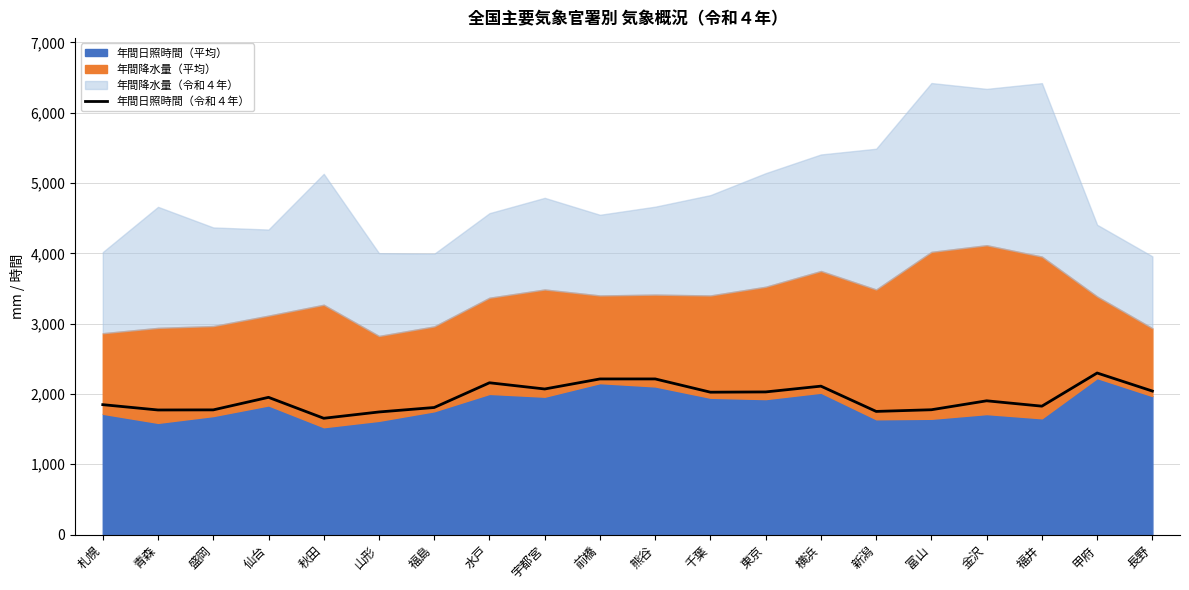

Reading right to left, list all the values displayed in this chart.

2041.3	2298.1	1826.4	1902.7	1775.5	1751.7	2111.1	2028.9	2025.1	2213.8	2213.6	2070.8	2159.1	1807.5	1743.9	1654.3	1951.9	1773.6	1772.1	1847.8